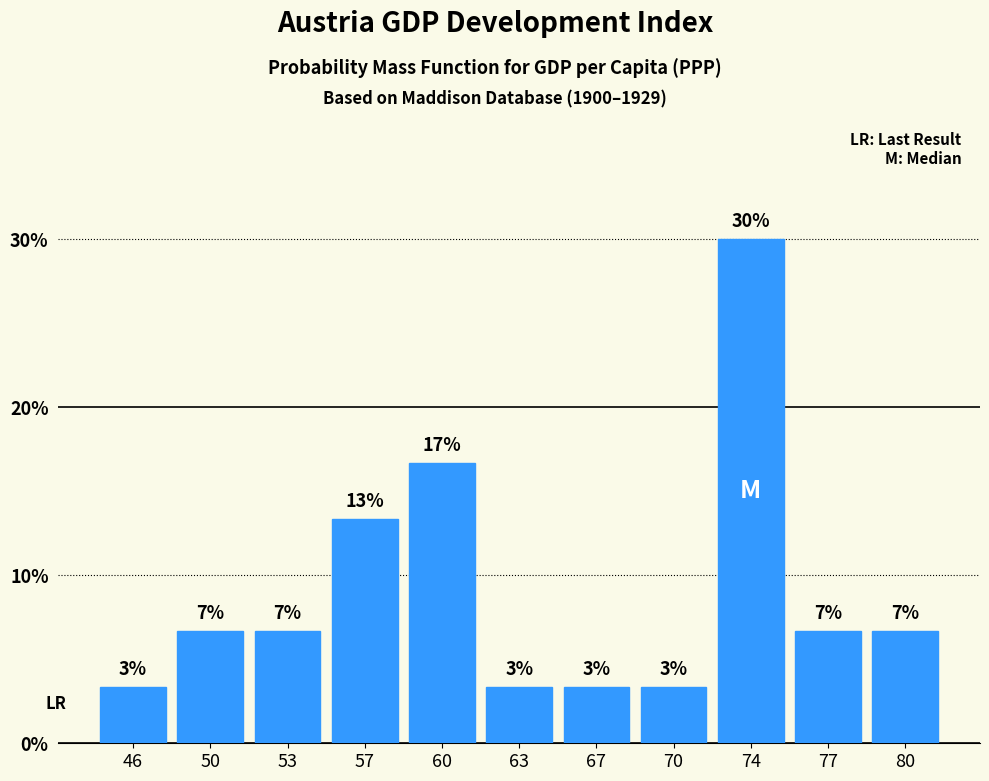

Does the chart contain any negative values?

No